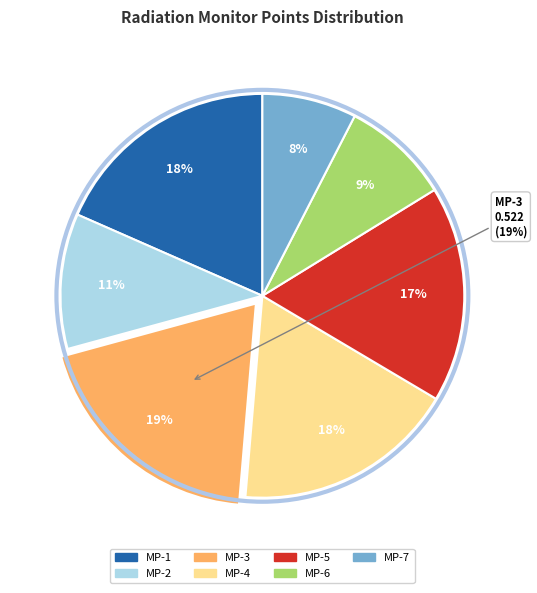

Which category has the biggest portion of the pie?

MP-3